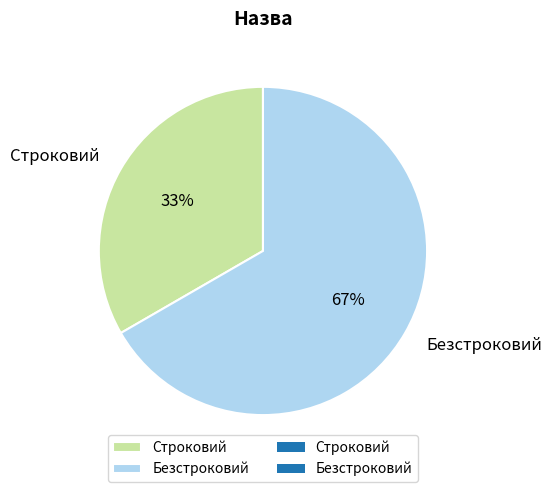

Rank the categories by value from lowest to highest.

Строковий, Безстроковий